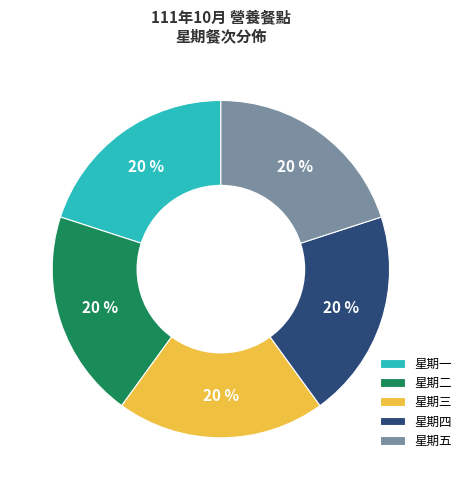

How many segments does this pie chart have?

5